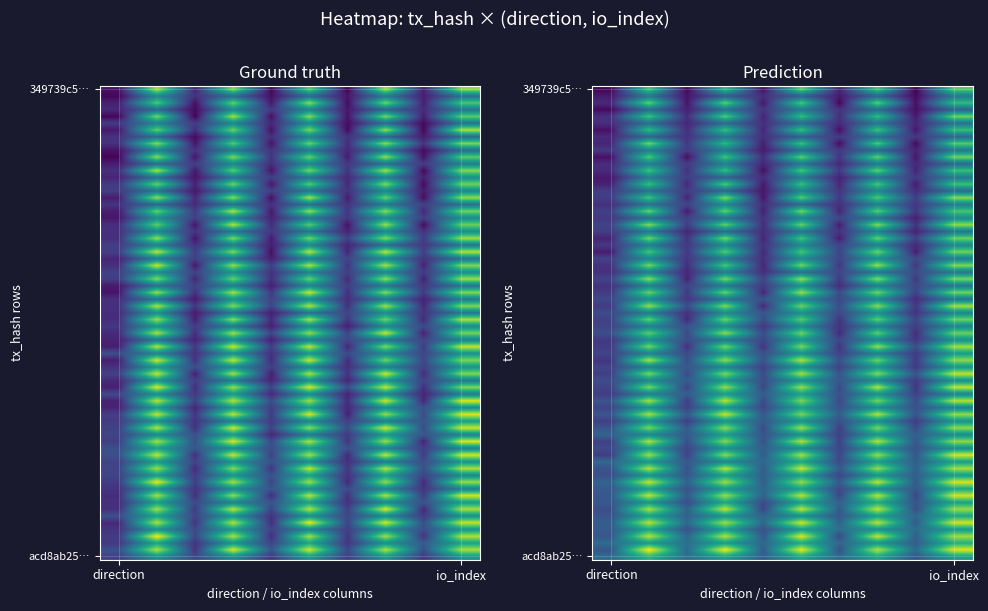

Reading left to right, extract all data points from this chart.

349739c5fe61c53931eb851539b206d614b344d: -1	63
acd8ab2575755c5257bdc0b9c466bc9ded029fe: 1	27